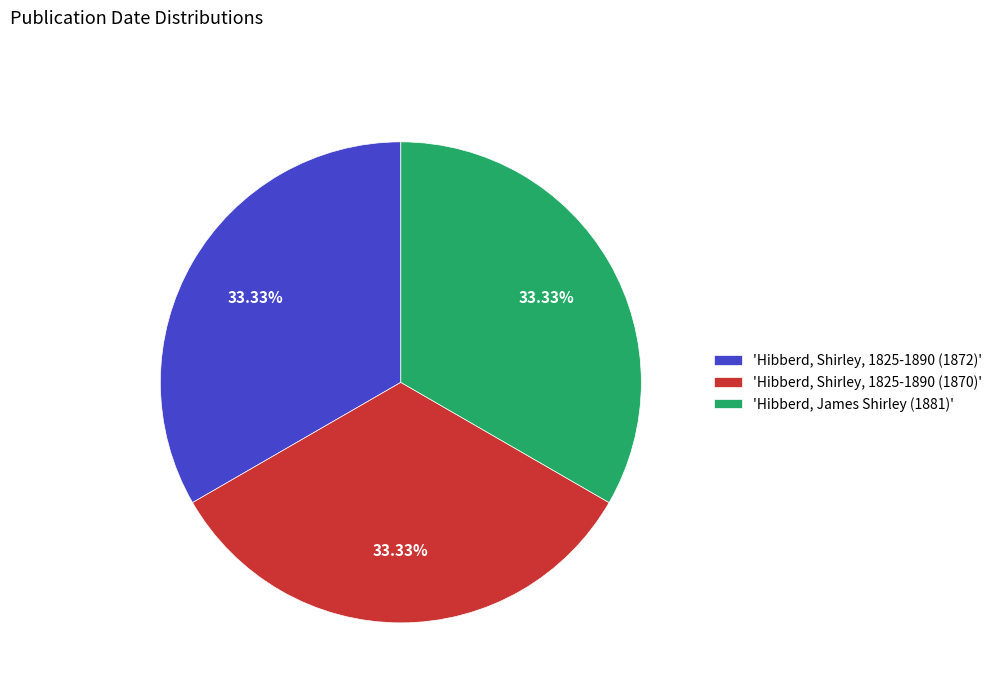

Do 'Hibberd, James Shirley (1881)' and 'Hibberd, Shirley, 1825-1890 (1870)' together represent more than half of the pie?

Yes